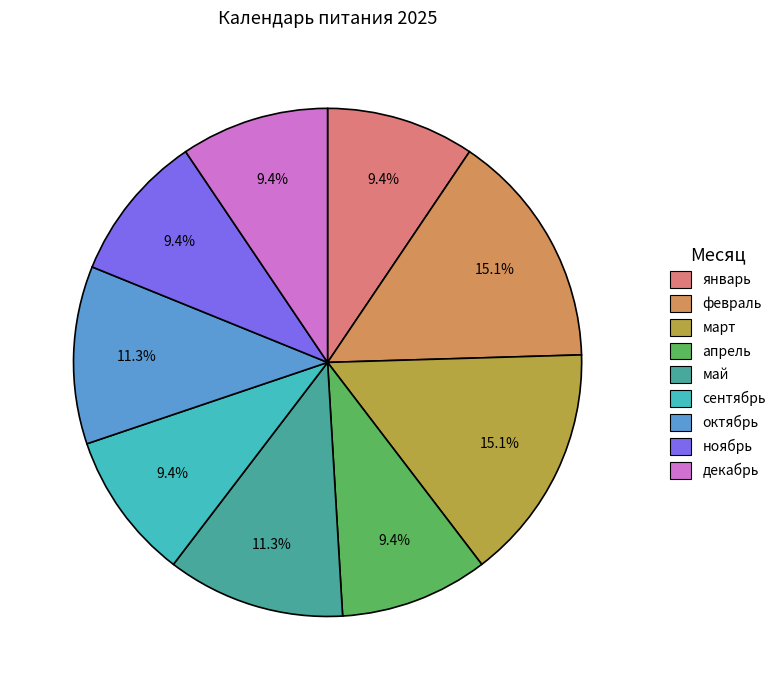

Between февраль and ноябрь, which is larger?

февраль